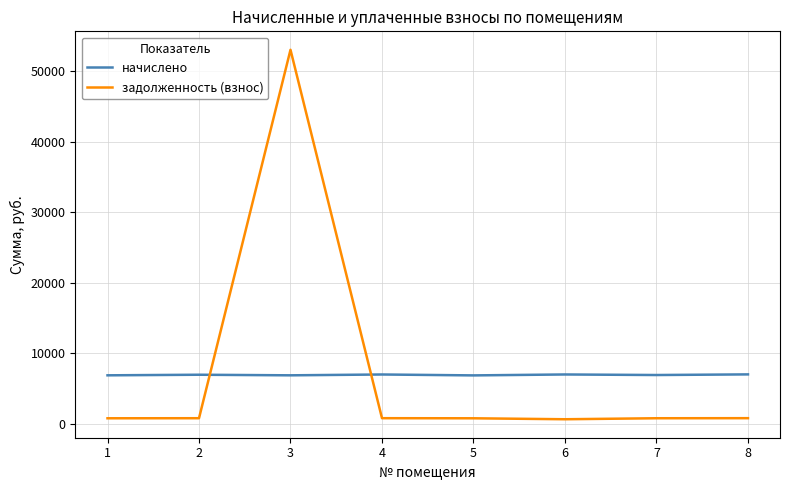

The value of начислено at 4 is 12333.3. True or false?

False